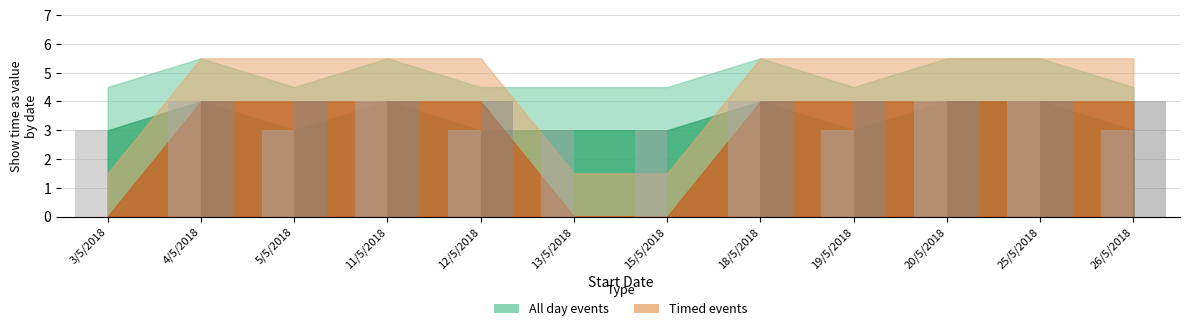

What is the total value across all series at 20/5/2018?

8